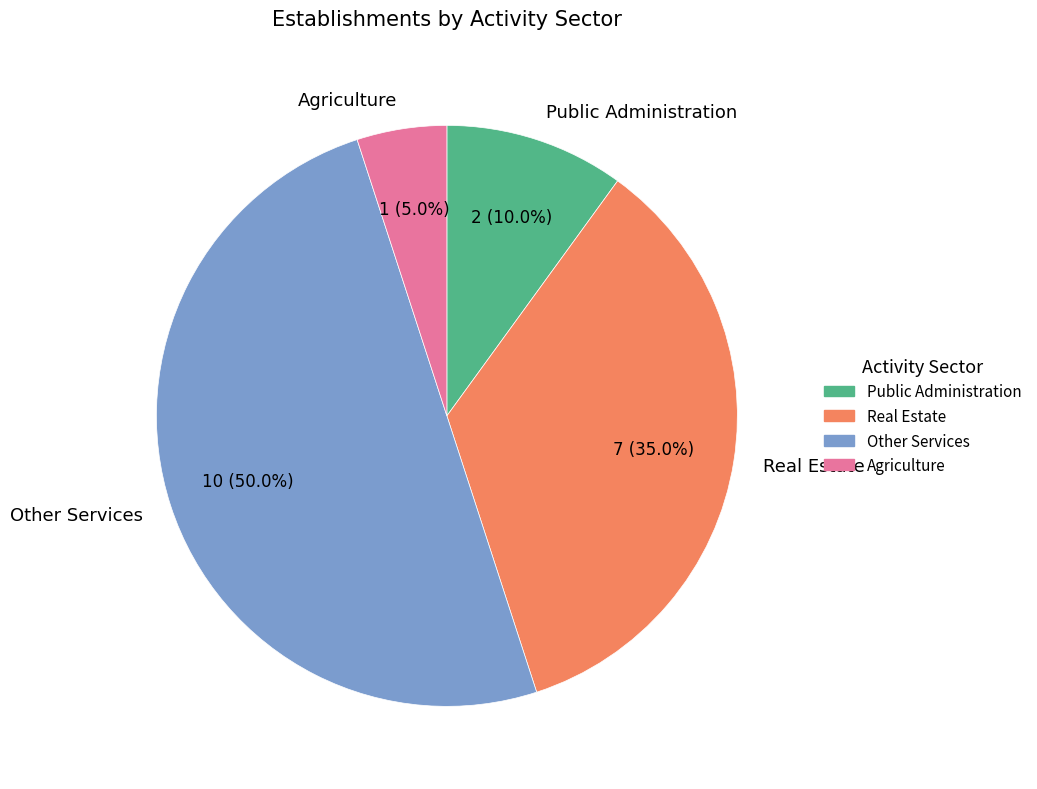

Approximately how many times larger is the value at Other Services compared to Agriculture?

10.0